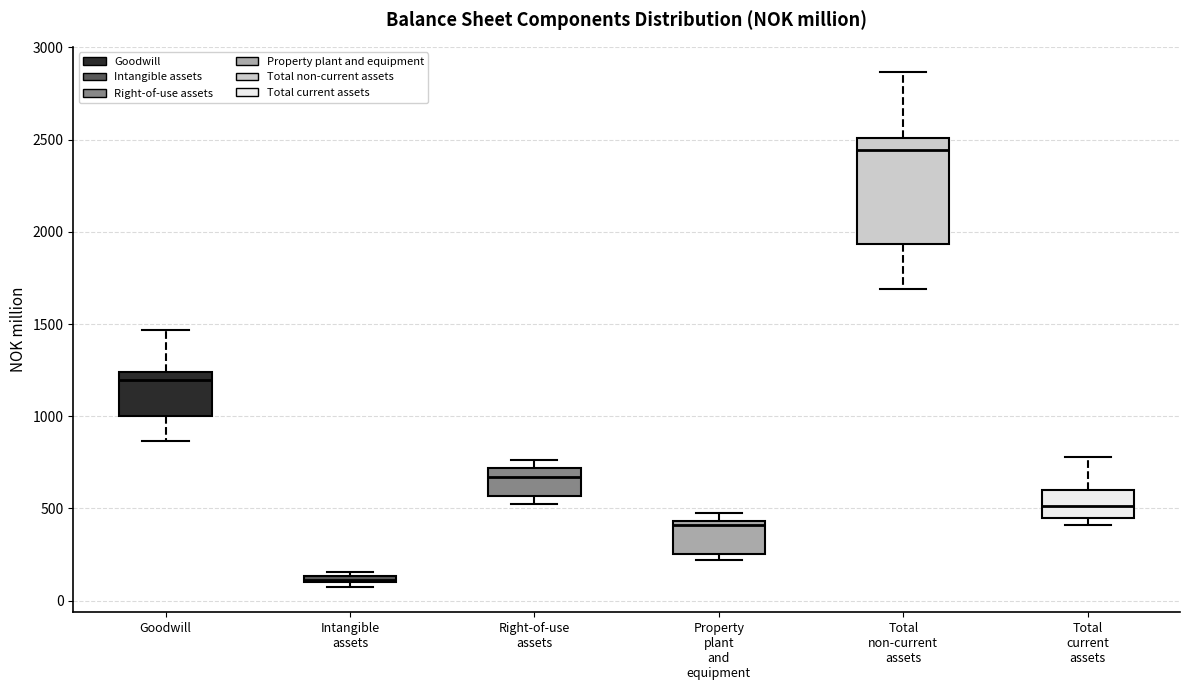

Which box is the tallest, from its lower edge to its upper edge?

Total non-current assets